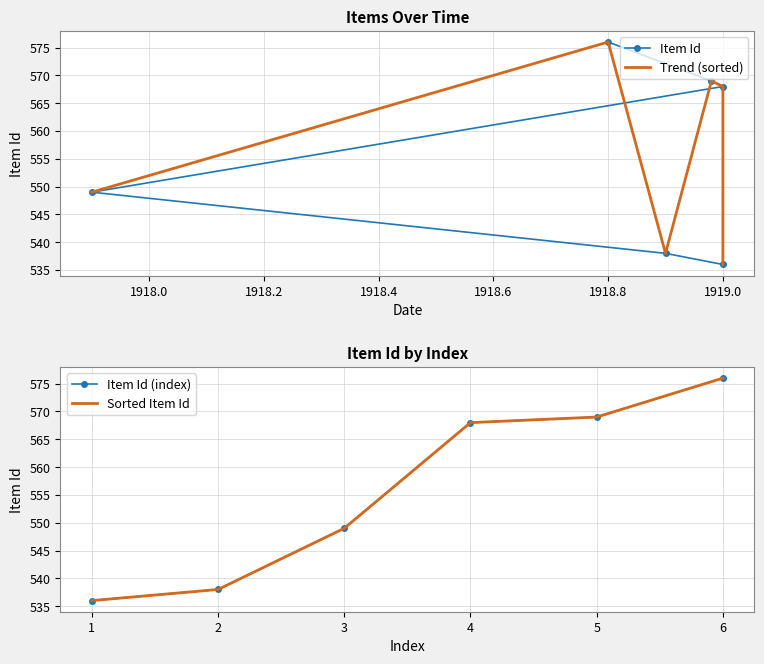

What is the difference between the second highest and second lowest values in the Trend (sorted) series?

31